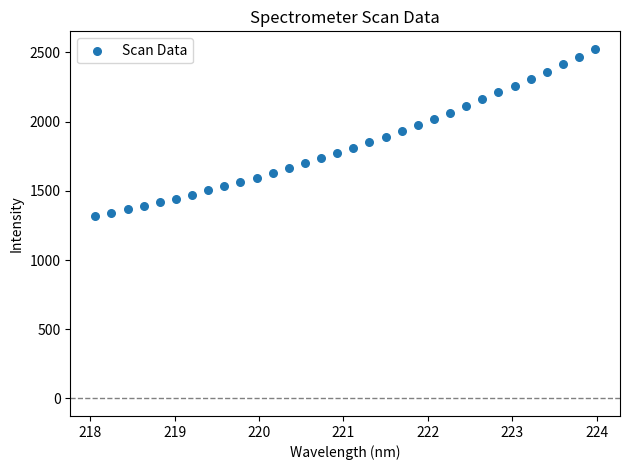

What is the range of X values (max minus min)?

5.9